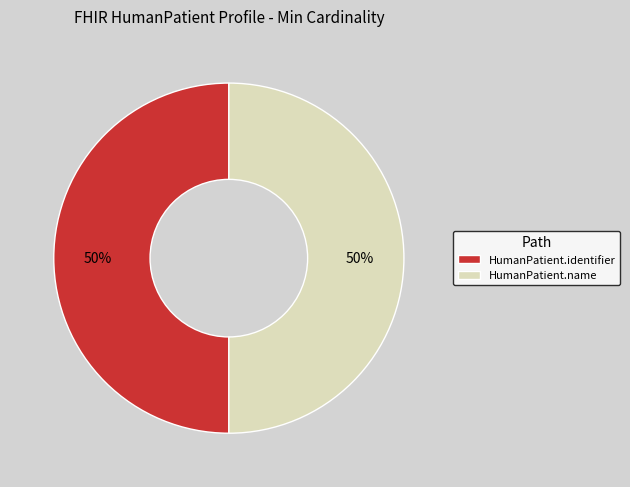

To the nearest percent, what portion does HumanPatient.identifier represent?

50%